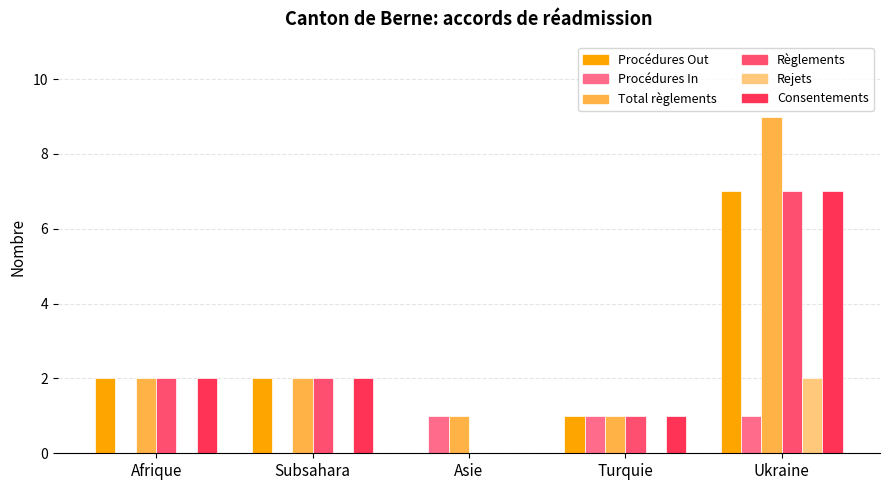

What are all the series names shown in the legend?

Procédures Out, Procédures In, Total règlements, Règlements, Rejets, Consentements